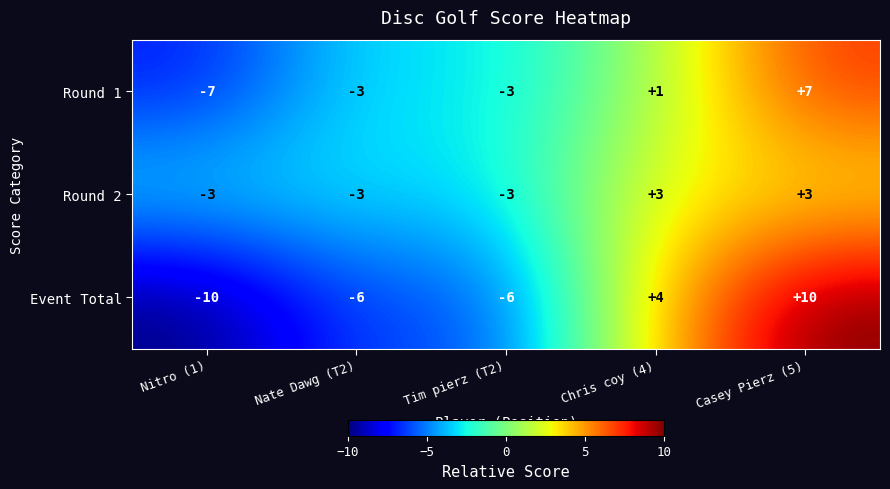

What is the total value across all series at Nate Dawg (T2)?

-12